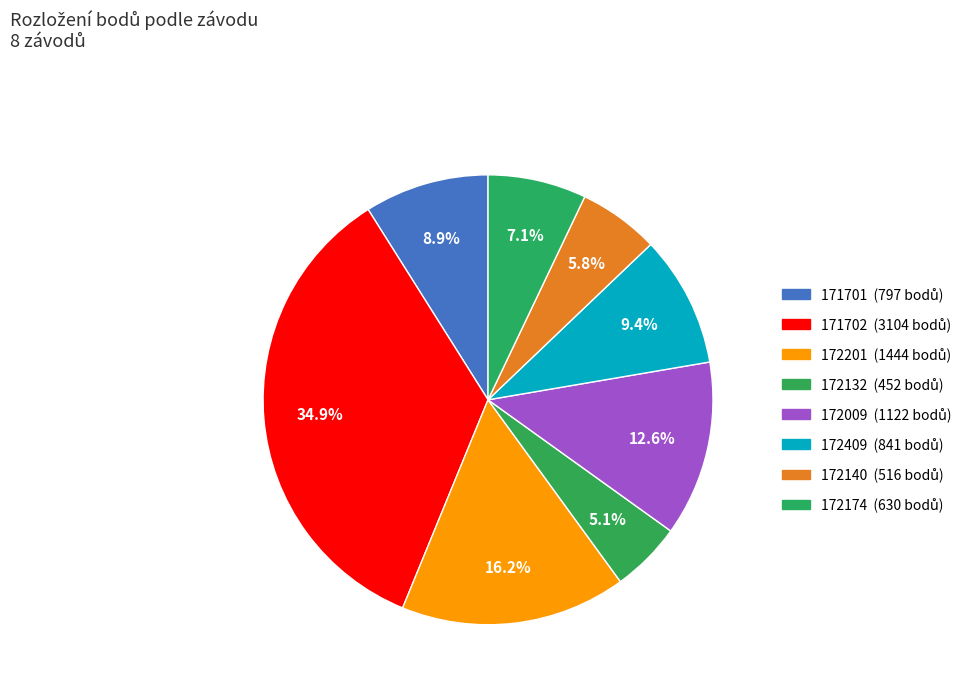

How many slices are in this pie chart?

8